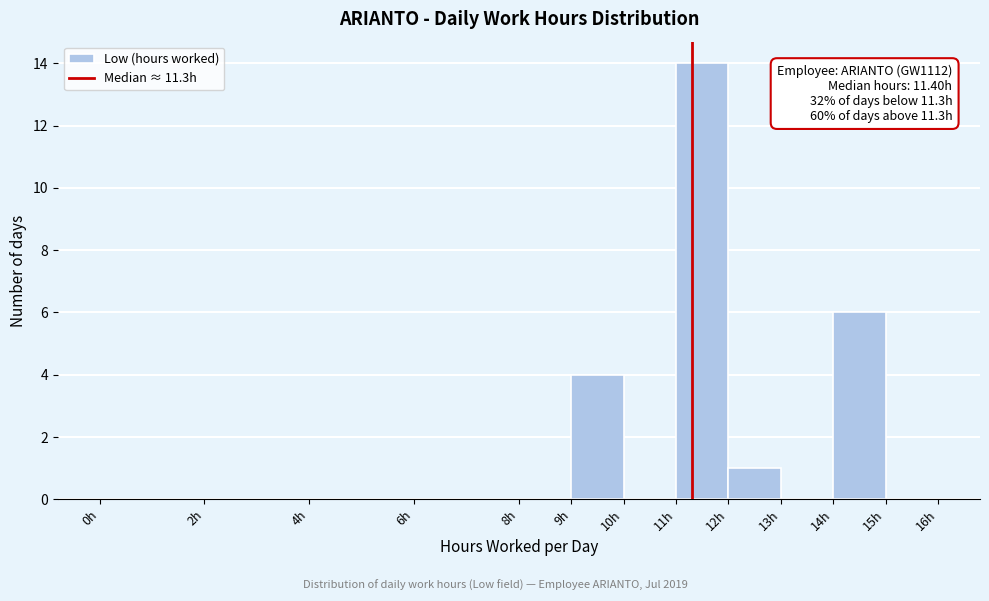

Over which range of the x-axis is the bar tallest?

11 to 12